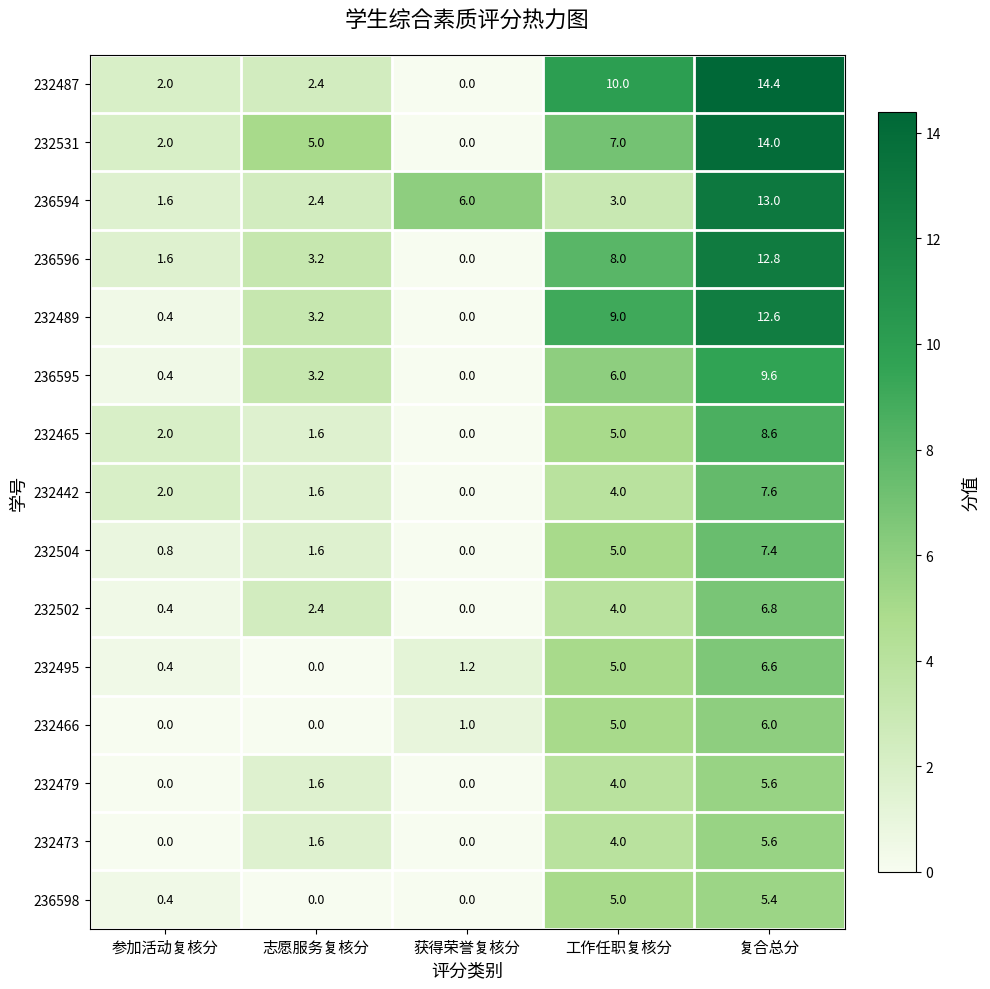

At which label does 232465 reach its peak?

复合总分